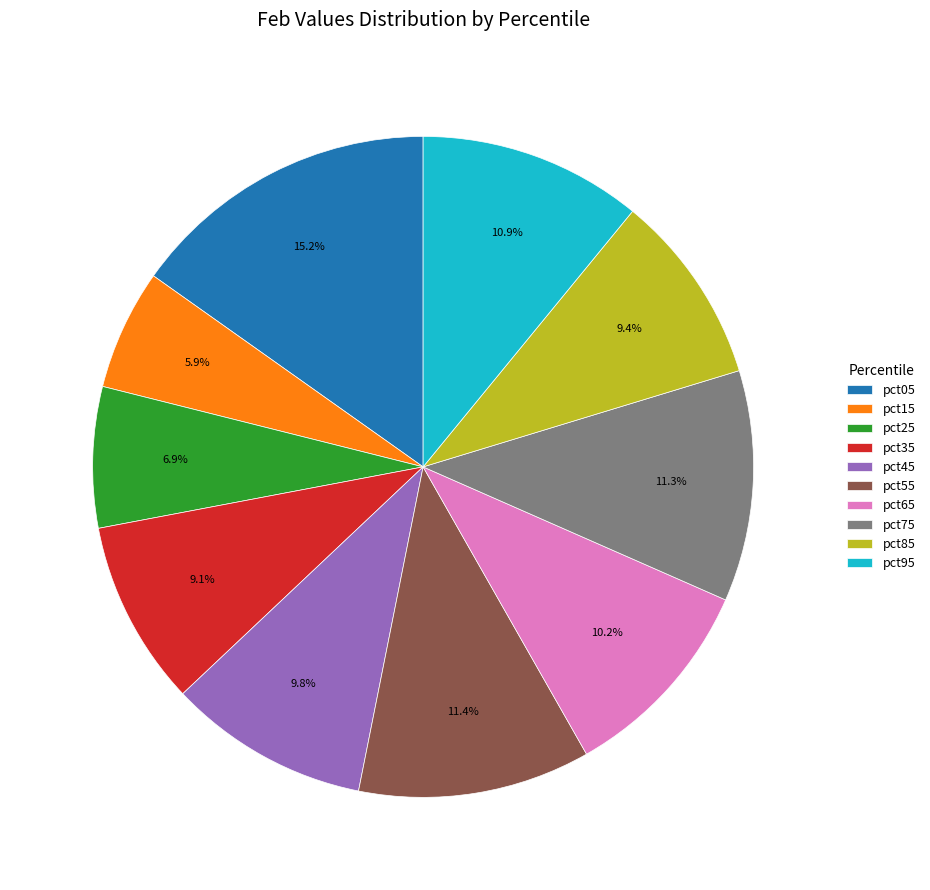

Does any single category account for the majority?

No